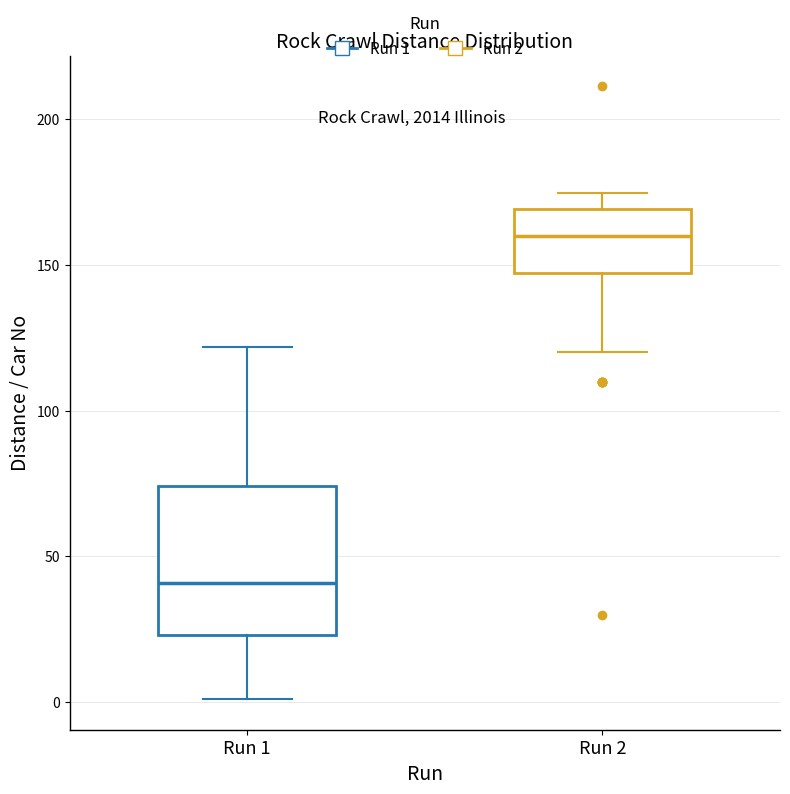

Comparing the boxes themselves (not the whiskers), which one is the tallest?

Run 1